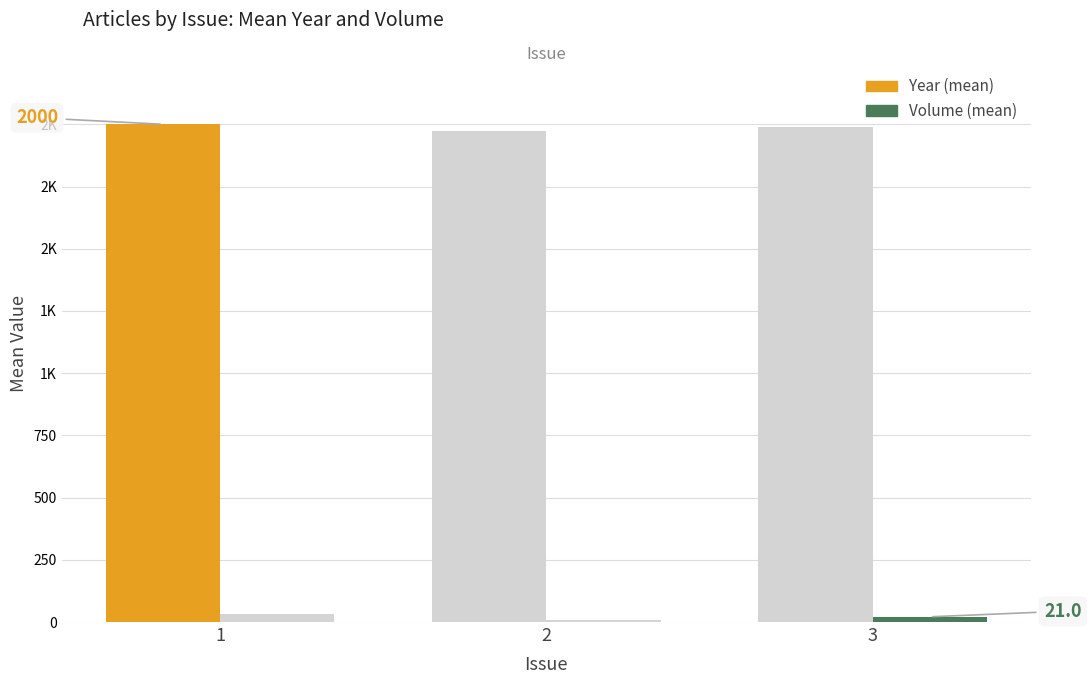

The Year (mean) series shows 2664.7 at 2. True or false?

False